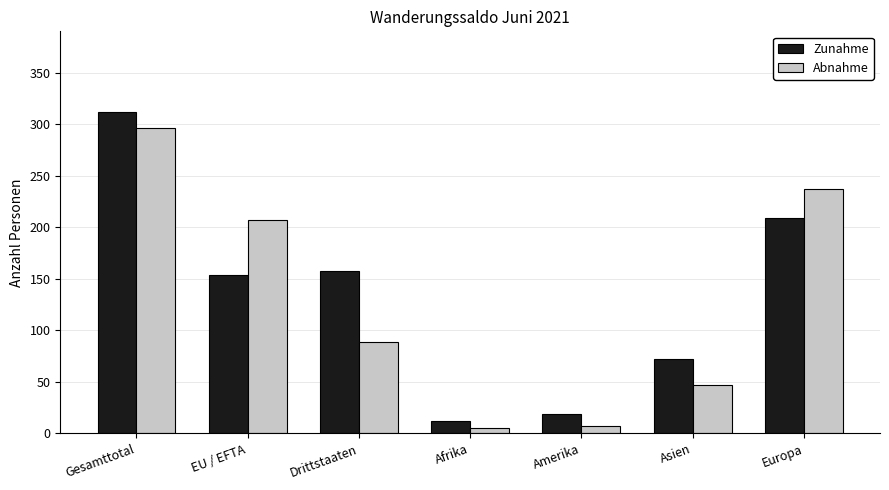

Reading left to right, extract all data points from this chart.

Zunahme: Gesamttotal=312	EU / EFTA=154	Drittstaaten=158	Afrika=12	Amerika=19	Asien=72	Europa=209
Abnahme: Gesamttotal=296	EU / EFTA=207	Drittstaaten=89	Afrika=5	Amerika=7	Asien=47	Europa=237